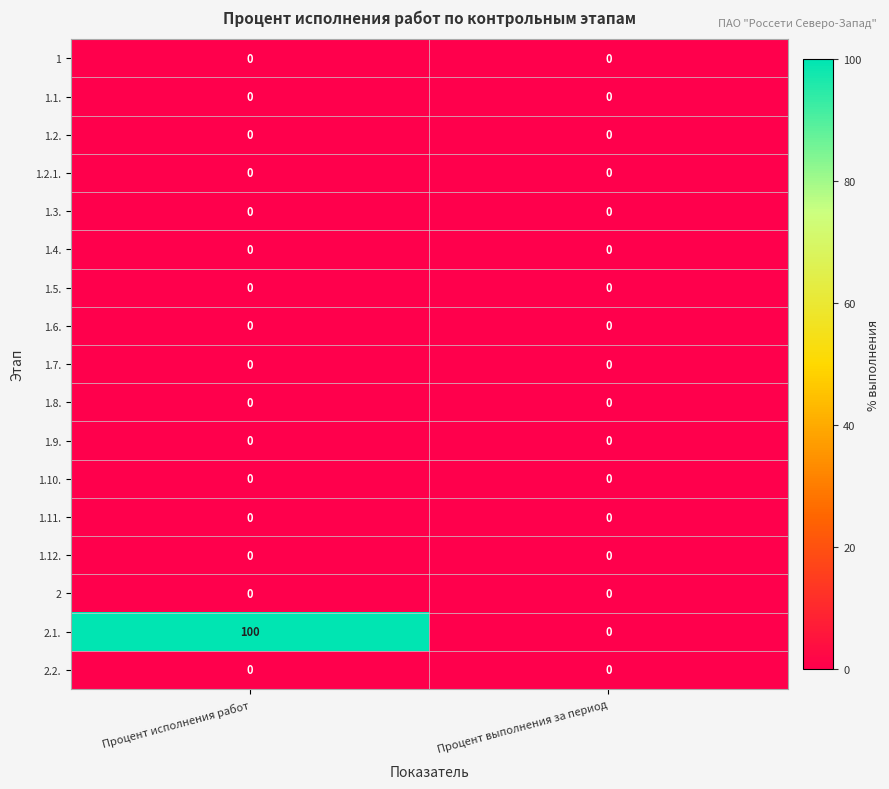

The 1.11. series shows 0 at Процент выполнения за период. True or false?

True